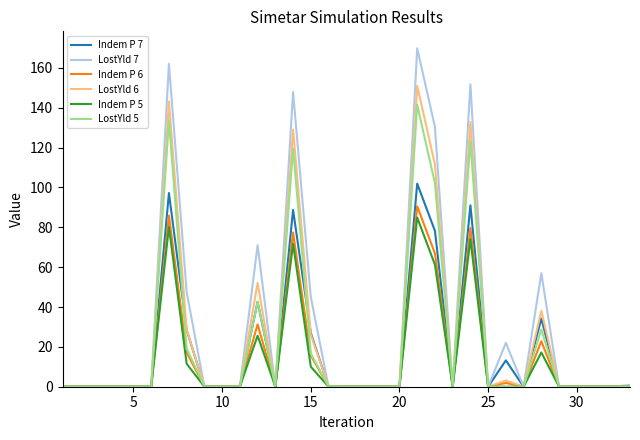

What is the sum of all LostYld 5 values?

727.5